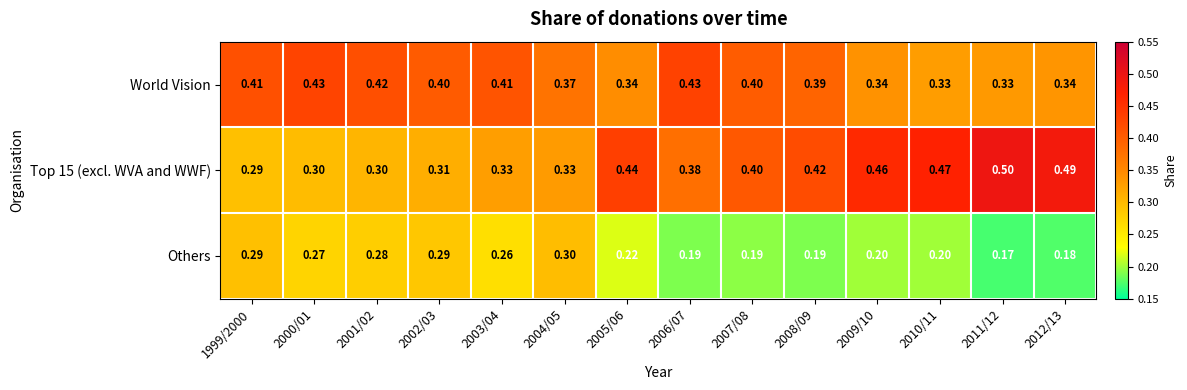

Which series changed the most between 2006/07 and 2007/08?

World Vision